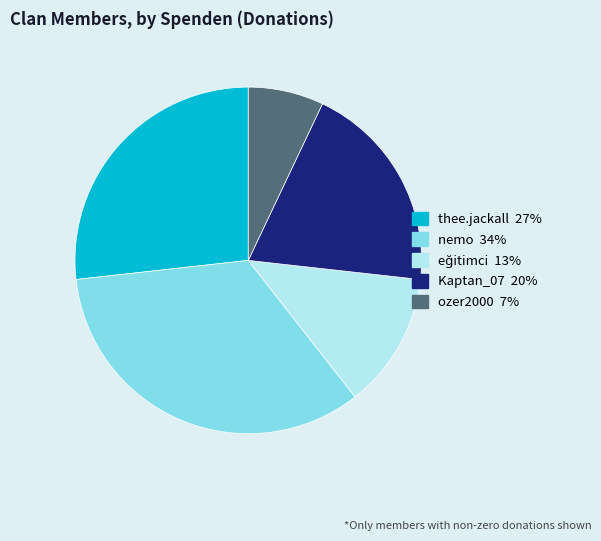

Is there any slice that represents more than half of the pie?

No